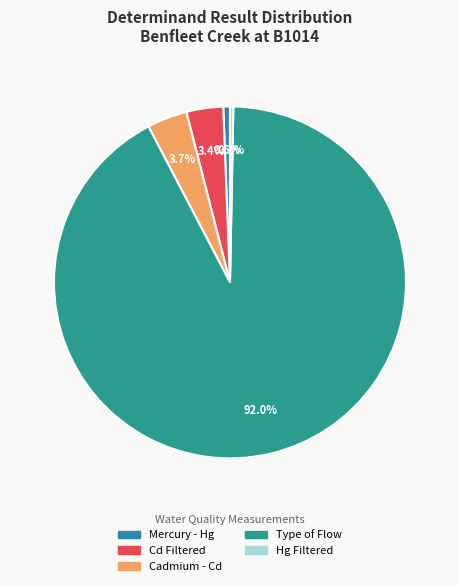

Rank the categories by value from lowest to highest.

Hg Filtered, Mercury - Hg, Cd Filtered, Cadmium - Cd, Type of Flow